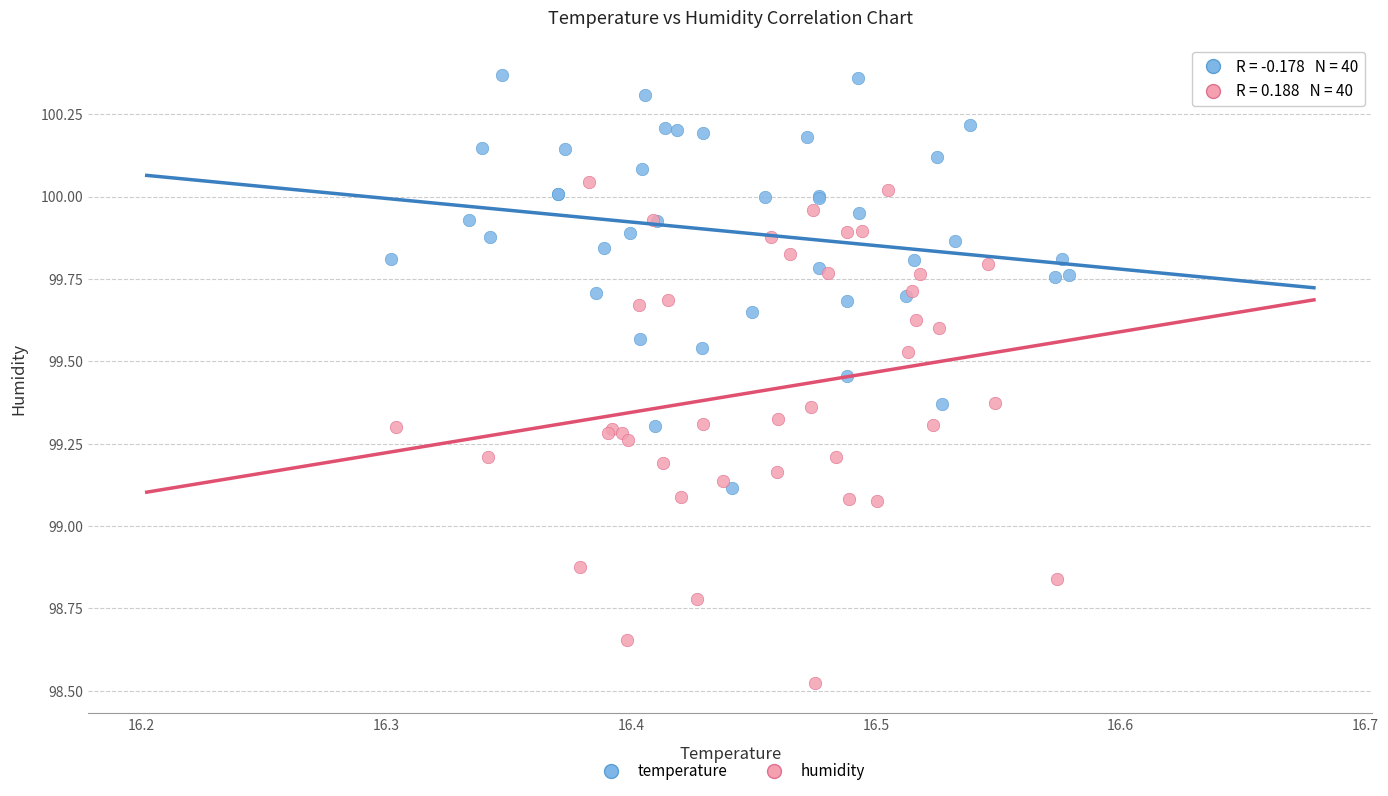

Which series has the largest Y range (max minus min)?

humidity